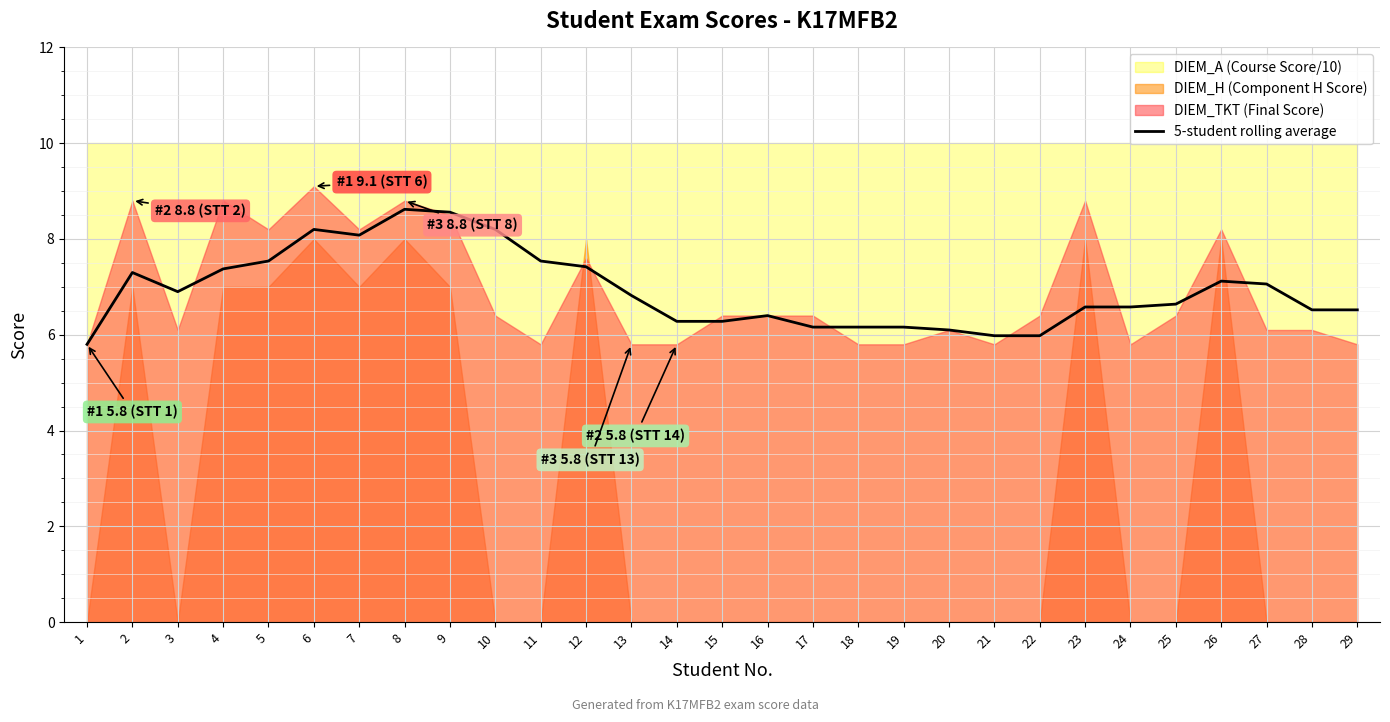

What is the maximum value for 5-student rolling average?

8.6